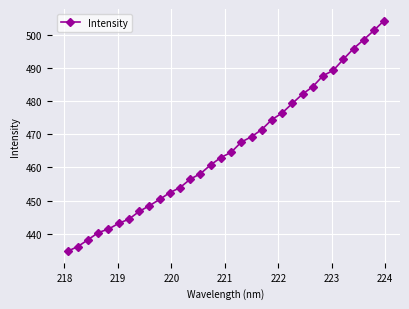

What is the value of the 19th point from the left?

469.3